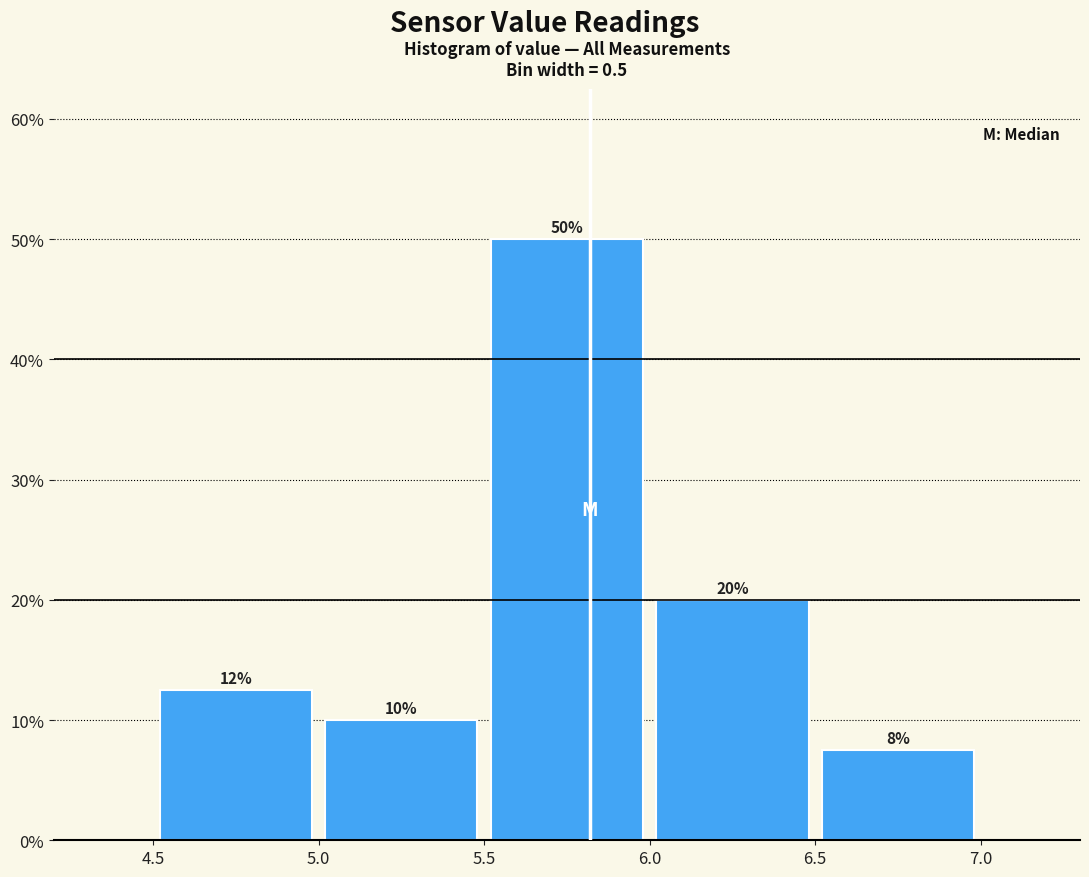

Over which range of the x-axis is the bar tallest?

5.5 to 6.0